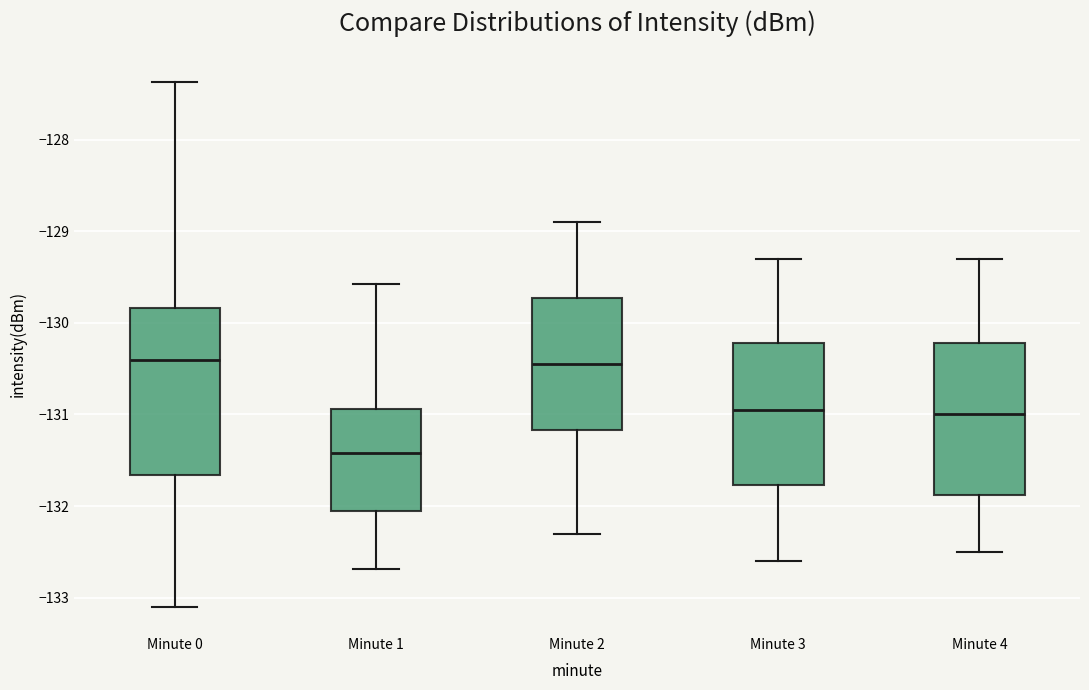

Where does the median line of the box for Minute 2 sit on the y-axis? The values are not printed on the chart, so give them approximately, as read against the axis.

-130.4